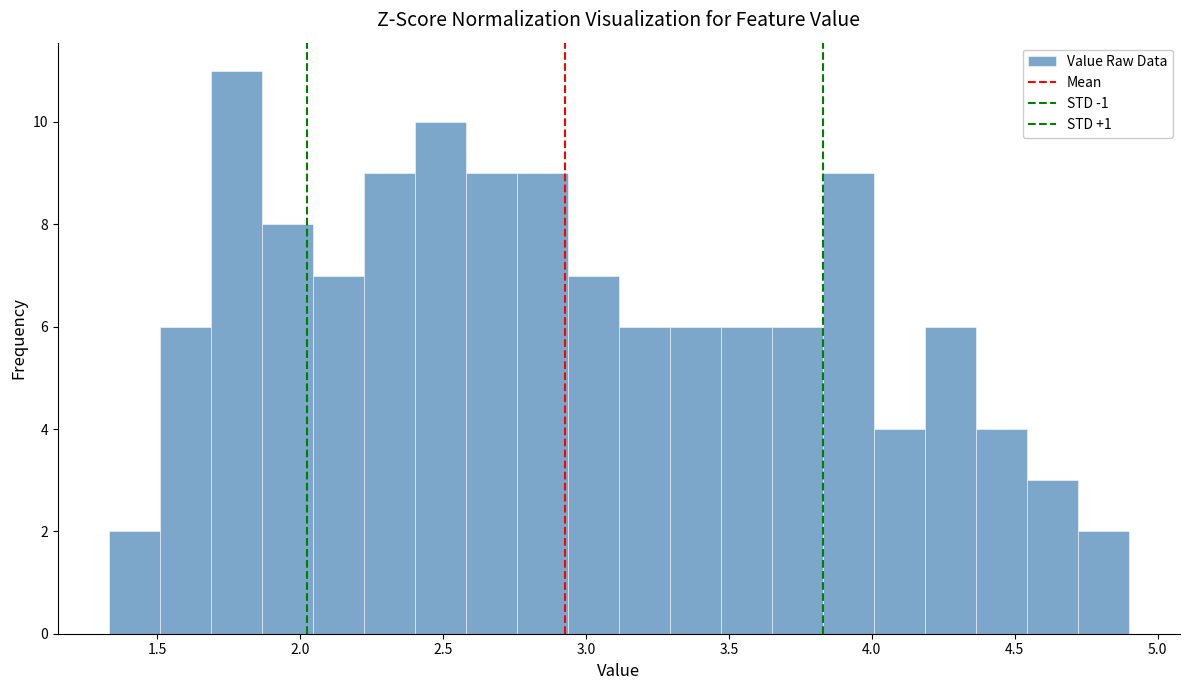

Around what value on the x-axis is the tallest bar? Give the approximate position of its centre, as read against the axis.

1.80